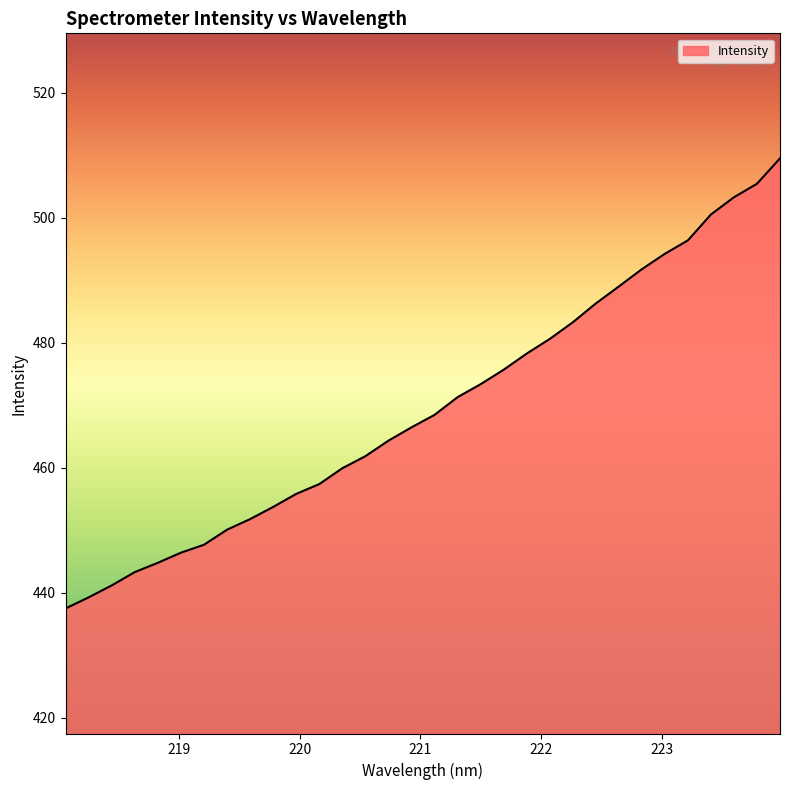

What is the minimum value shown in the chart?

437.5